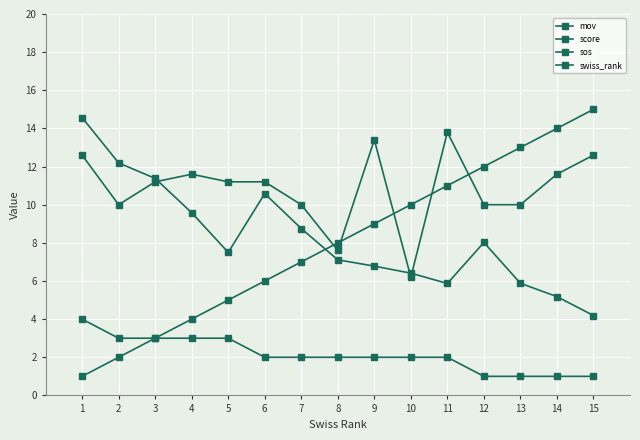

Which series has the largest total across all categories?

sos